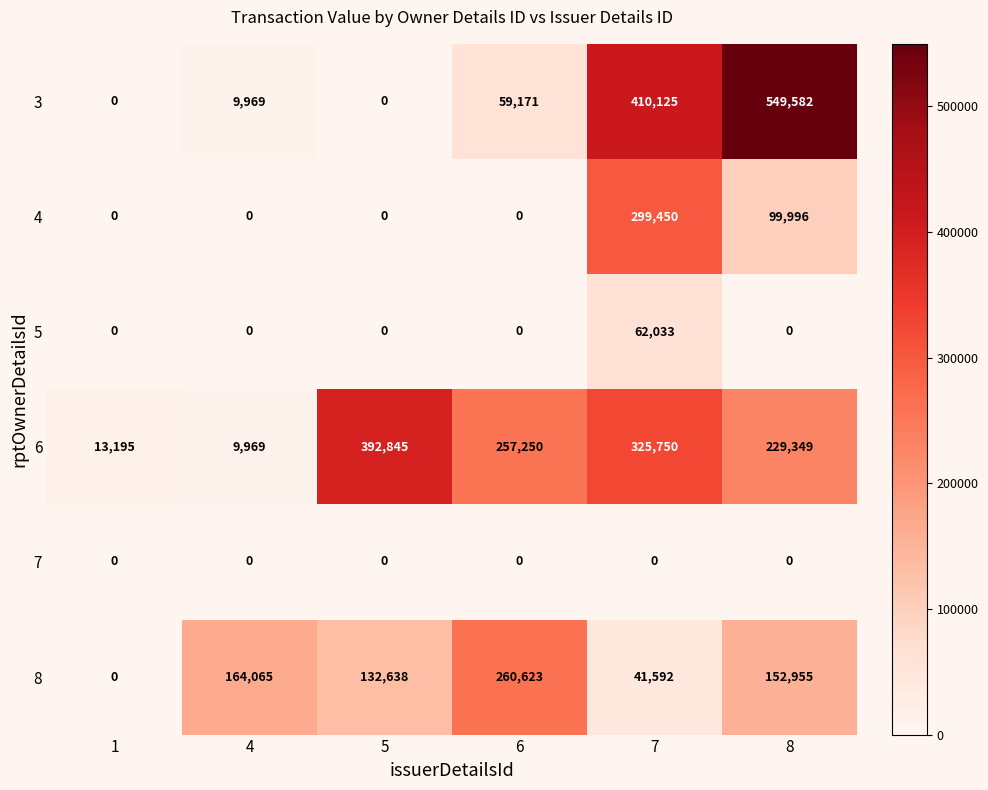

At how many categories does at least one series exceed 390266?

3